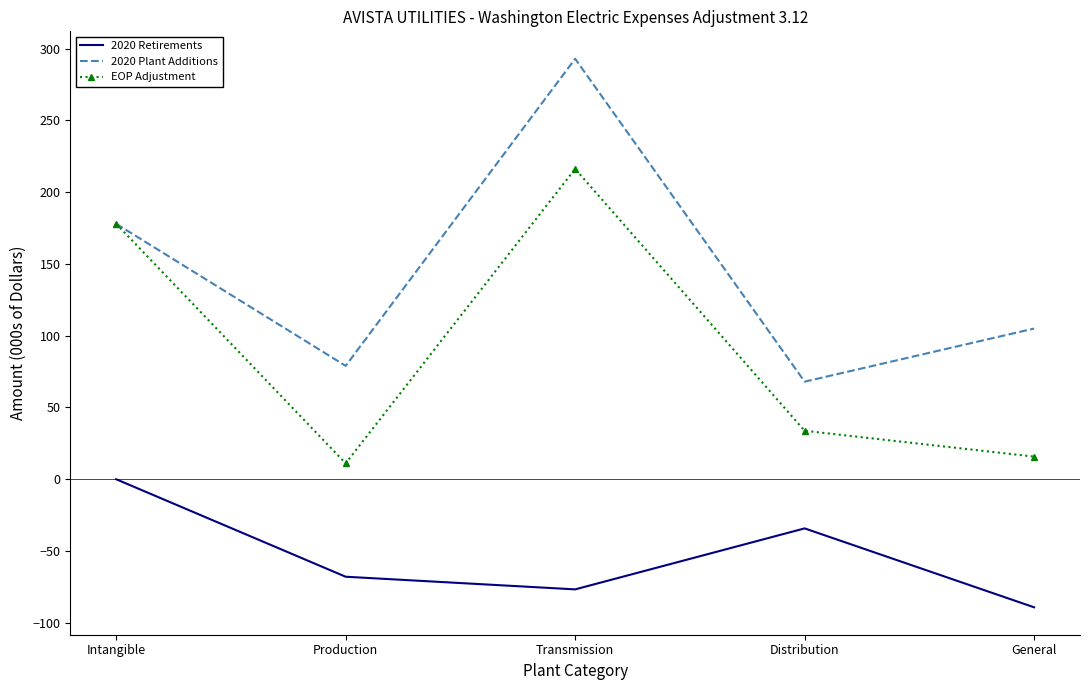

What is the total value across all series at Production?

22.1